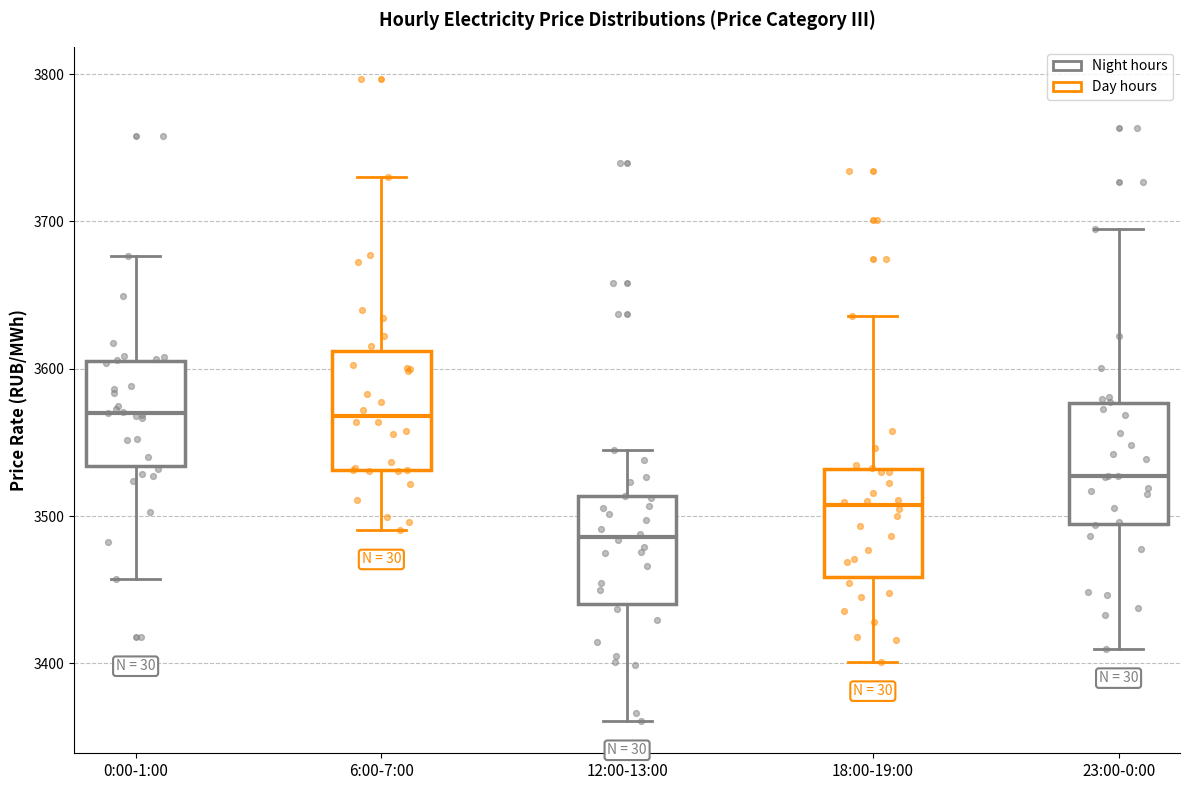

Reading left to right, read every box against the y-axis: the position of its median line, the range the box covers, and the ends of its whiskers. The values are not printed on the chart, so give them approximately, as read against the axis.

0:00-1:00: median 3570, box 3530 to 3610, whiskers 3460 to 3680
6:00-7:00: median 3570, box 3530 to 3610, whiskers 3490 to 3730
12:00-13:00: median 3490, box 3440 to 3510, whiskers 3360 to 3540
18:00-19:00: median 3510, box 3460 to 3530, whiskers 3400 to 3640
23:00-0:00: median 3530, box 3490 to 3580, whiskers 3410 to 3690